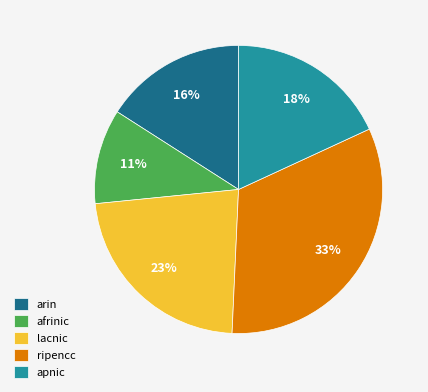

What percentage is the afrinic slice, to the nearest percent?

11%